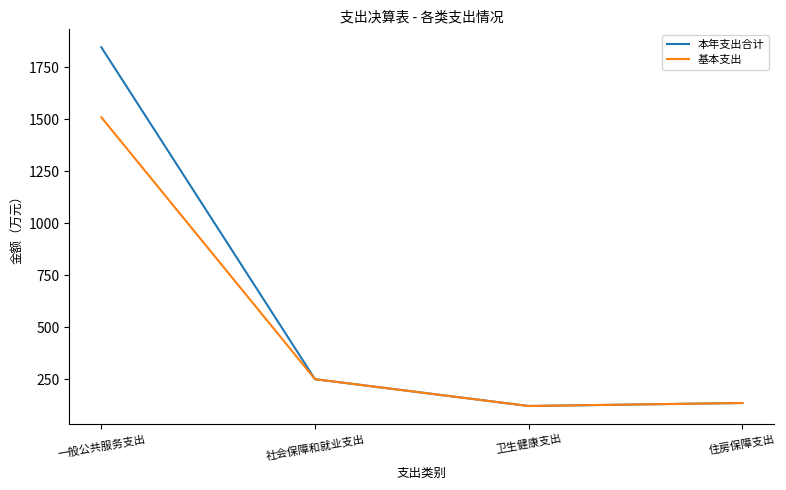

Rank the series by their maximum value, from lowest to highest.

基本支出, 本年支出合计